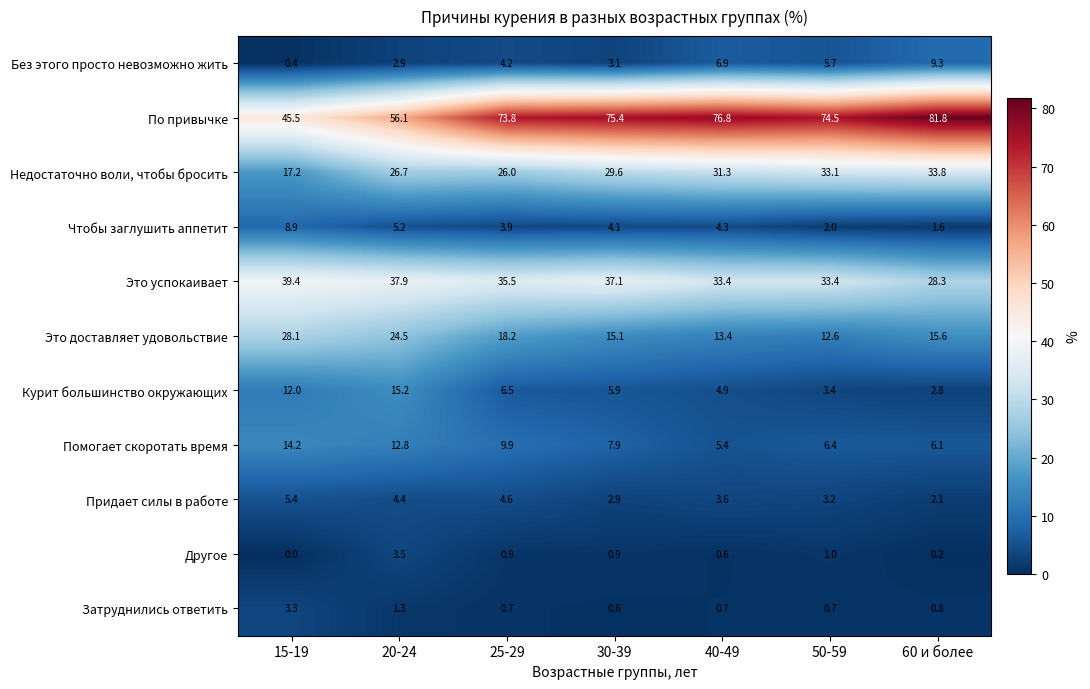

Where does the Чтобы заглушить аппетит series first go above 4?

15-19